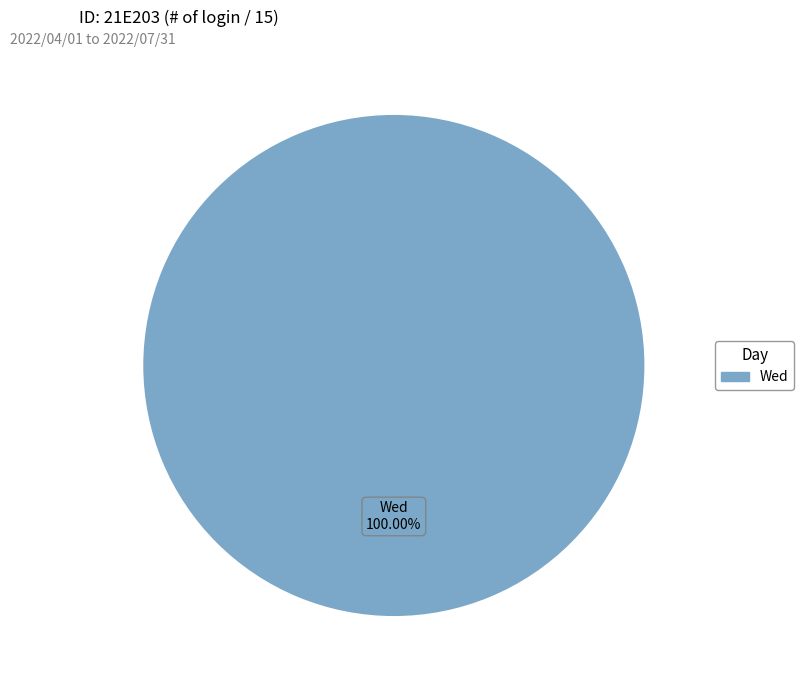

Rank the categories by value from lowest to highest.

Wed